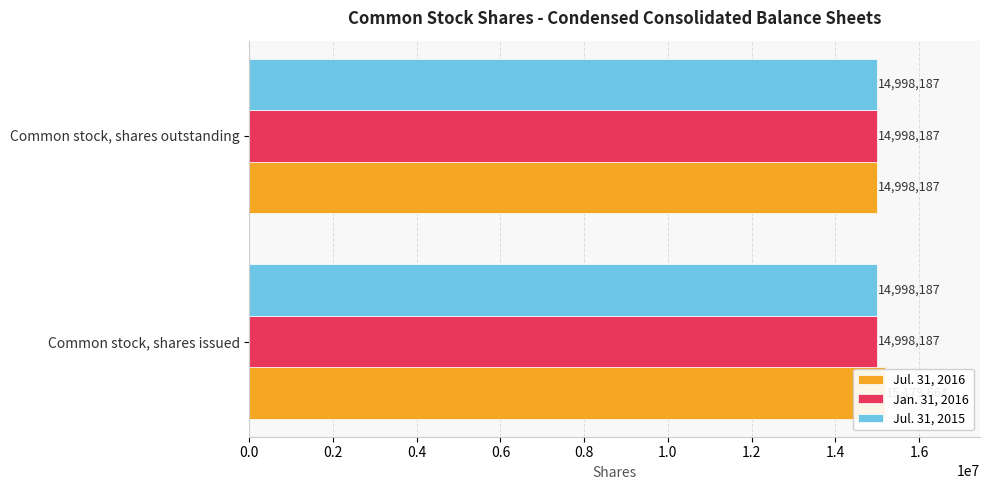

Does the chart contain any negative values?

No